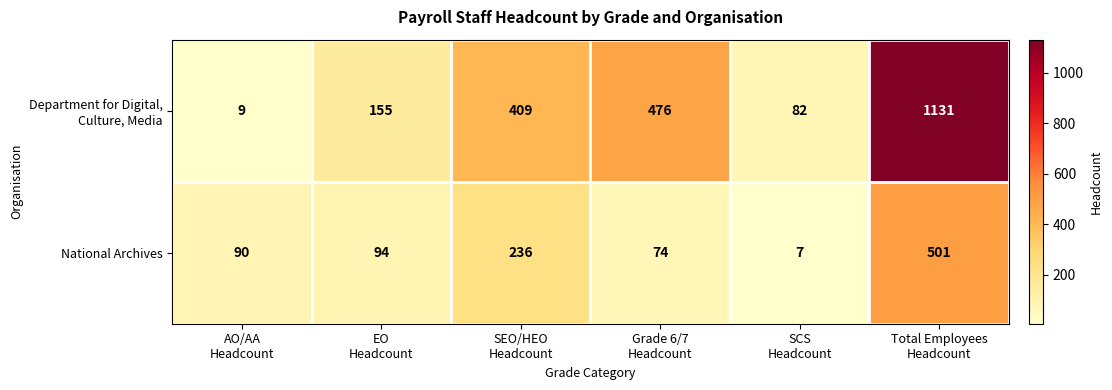

What is the sum of all National Archives values?

1002